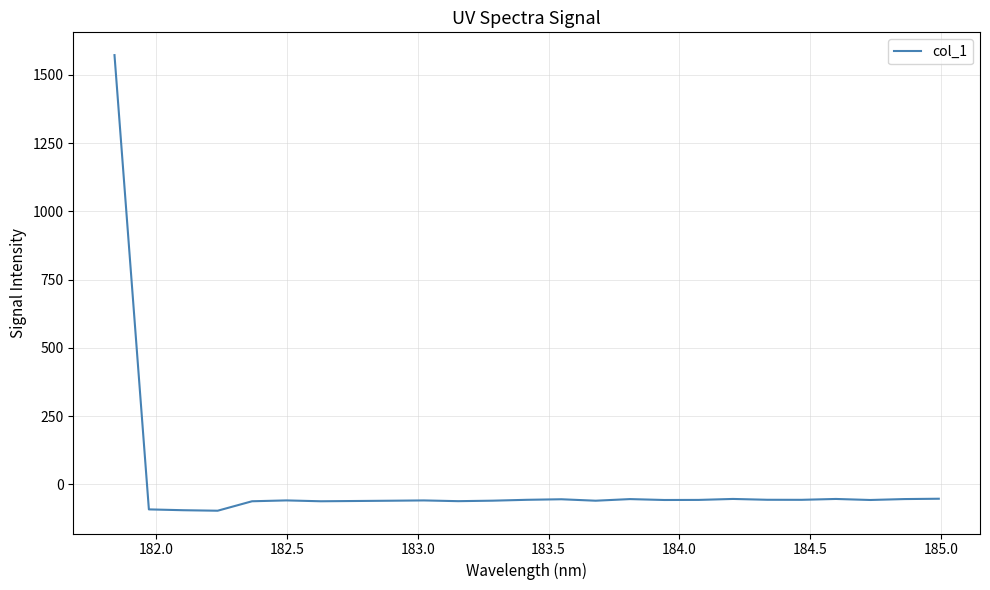

What is the smallest value displayed?

-96.1